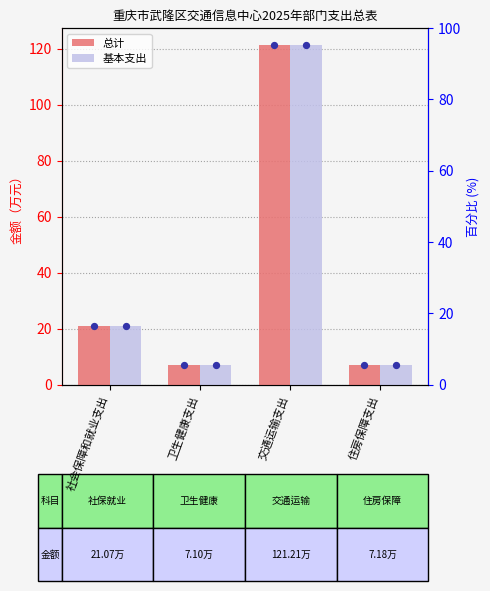

What are all the series names shown in the legend?

总计, 基本支出